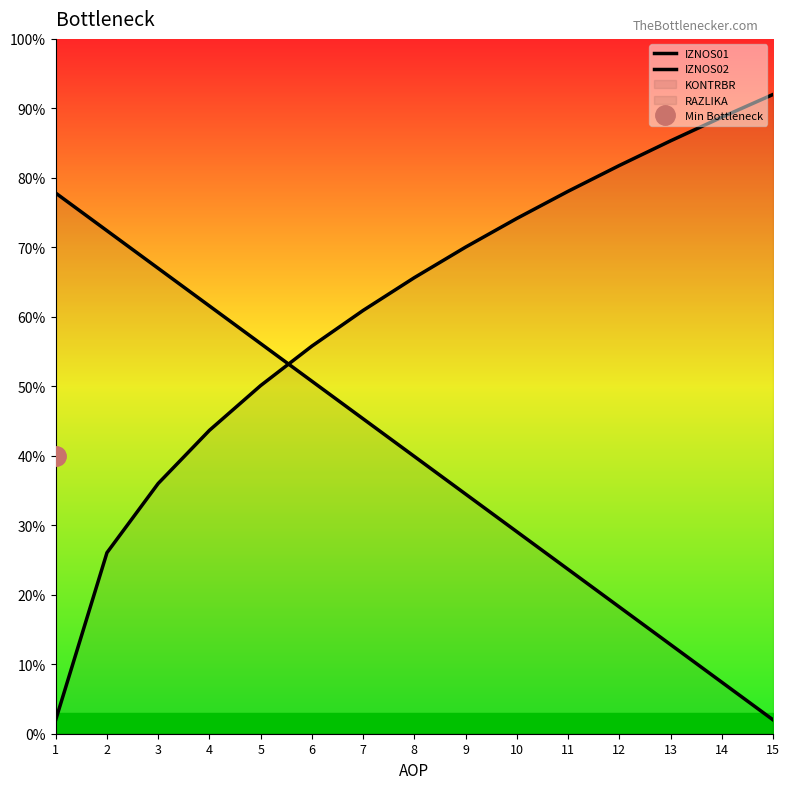

What is the average value of the IZNOS01 series?

0.4